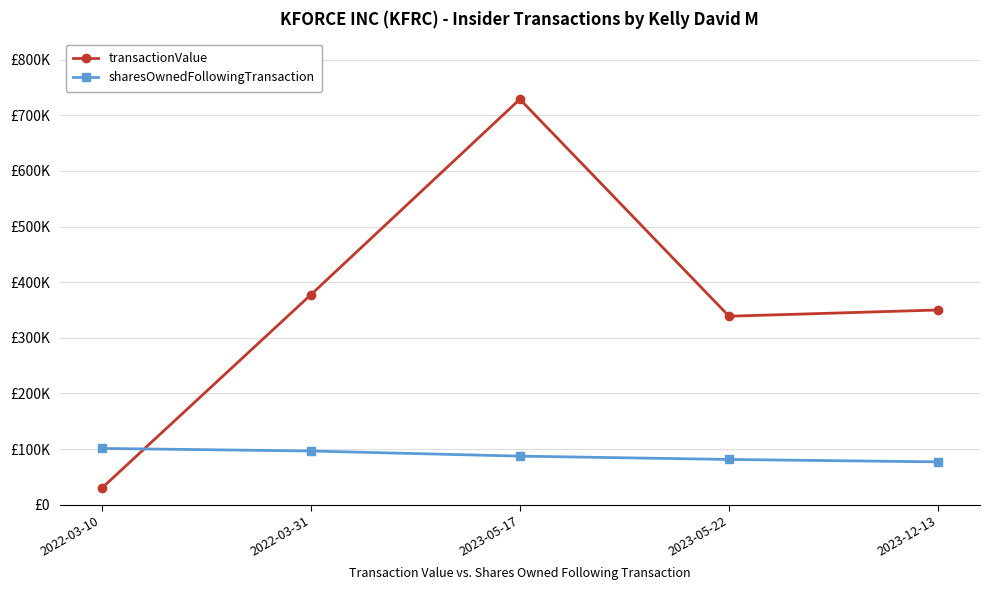

What is the smallest value displayed?

29190